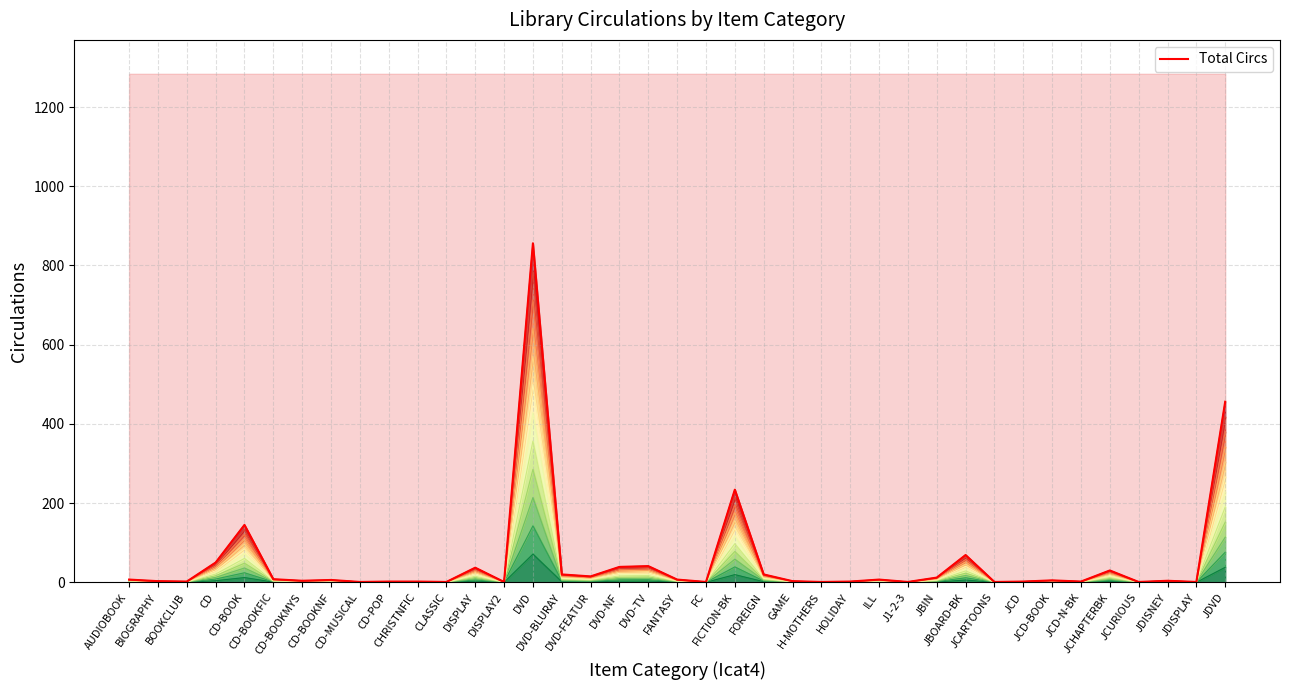

At which label does the data first exceed 5?

AUDIOBOOK